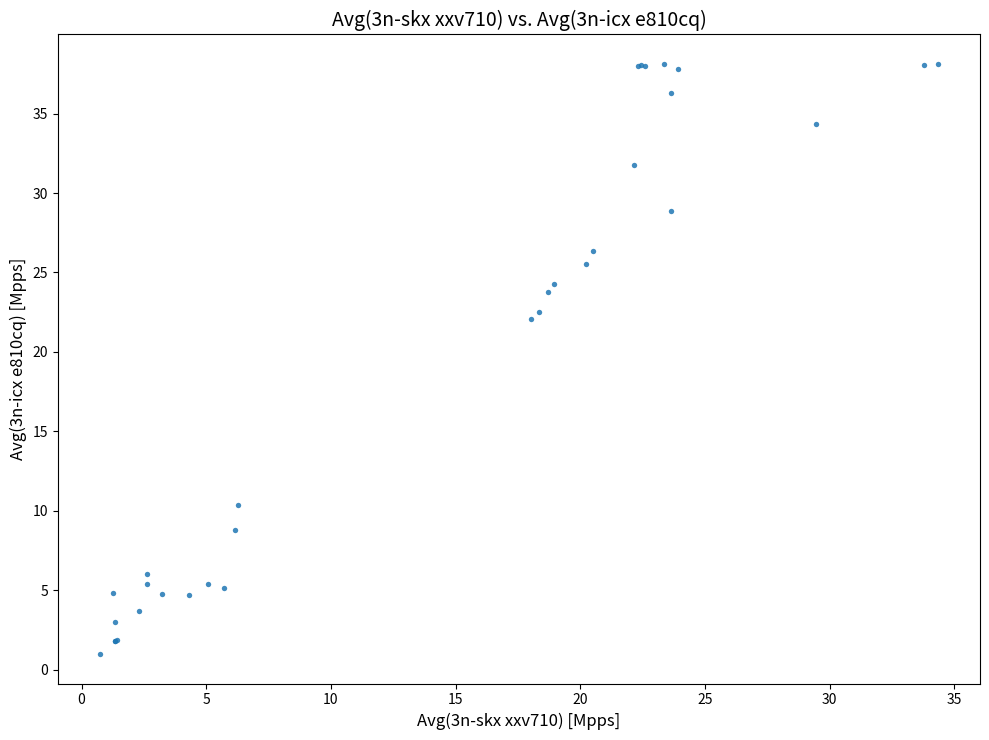

What Y value in the scatter plot is closest to 19?

22.1